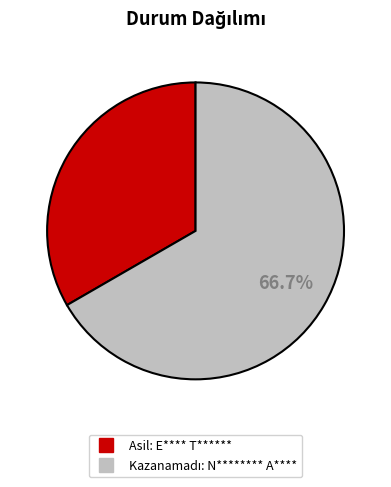

Does any single category account for the majority?

Yes